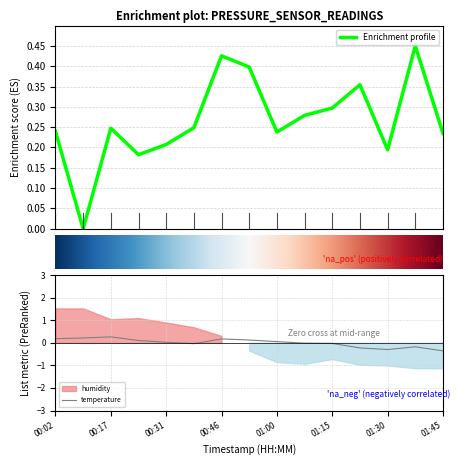

True or false: temperature has more than 0 interior local peaks.

True